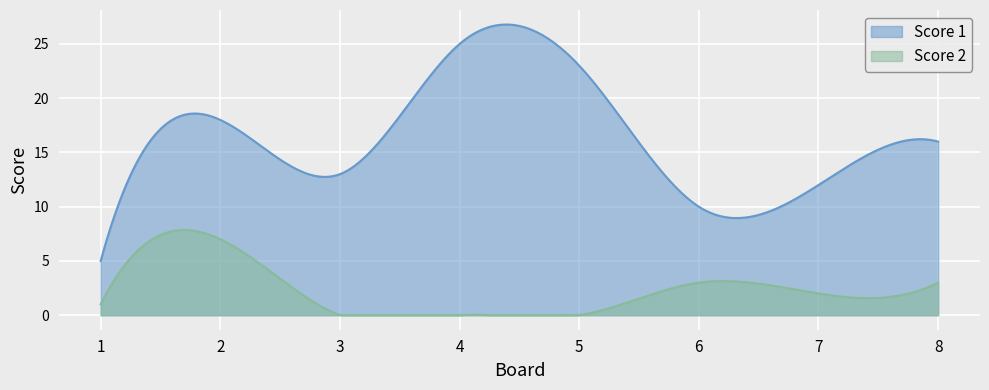

The value of Score 2 at 2 is 4. True or false?

False